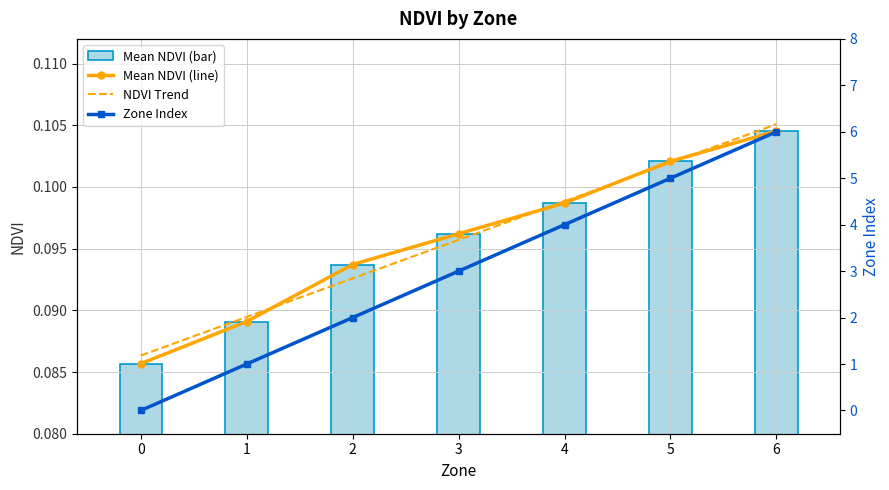

Which series has the largest total across all categories?

Zone Index